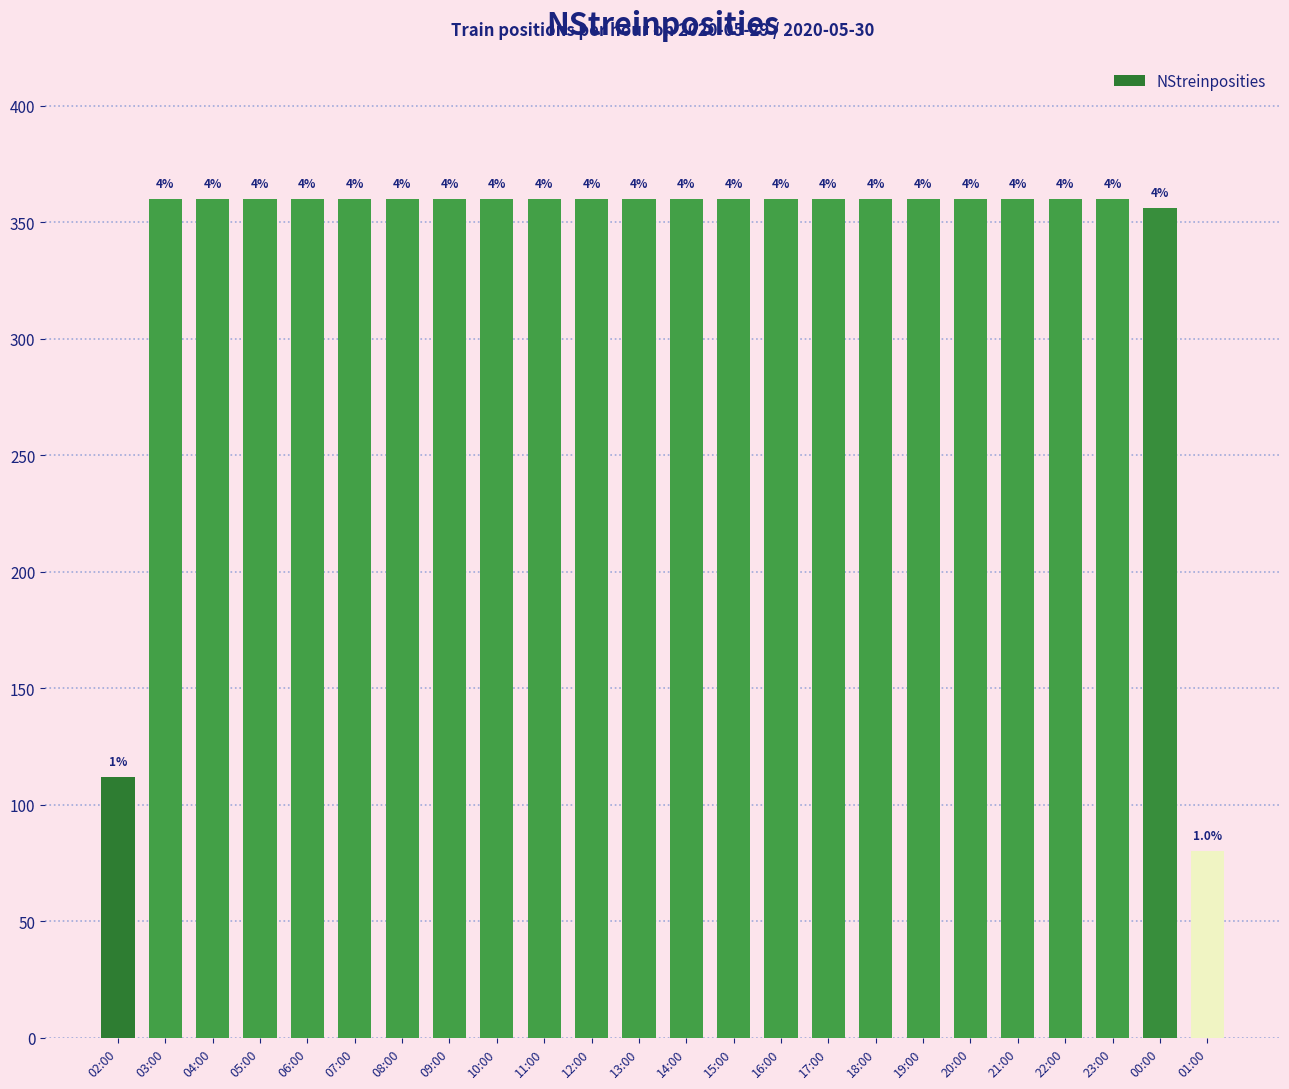

What value does the data have at 00:00, to the nearest 50?

350